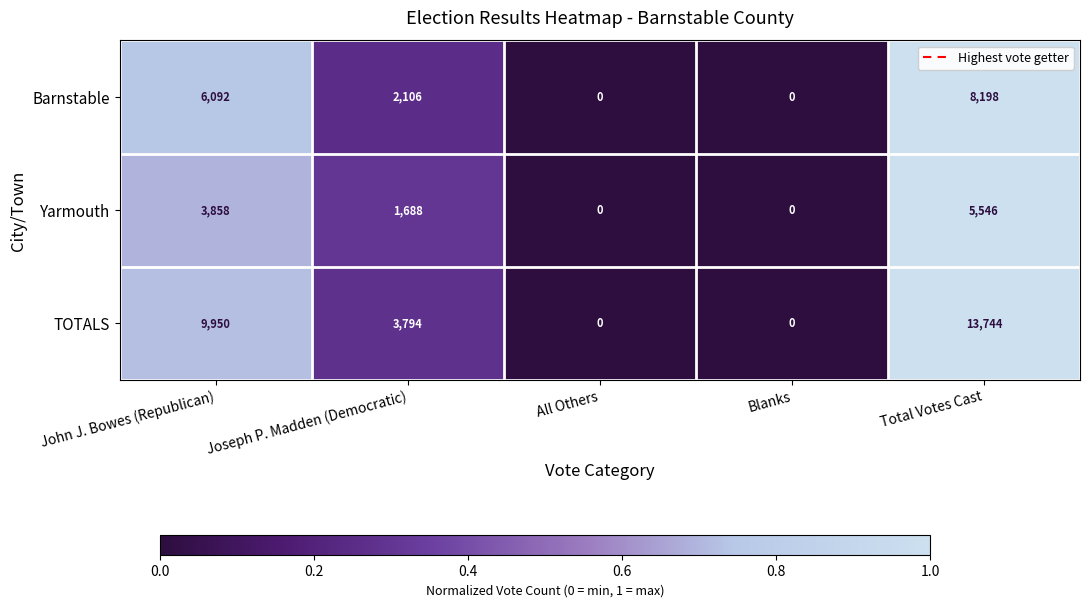

At which label does TOTALS first exceed 3794?

John J. Bowes (Republican)